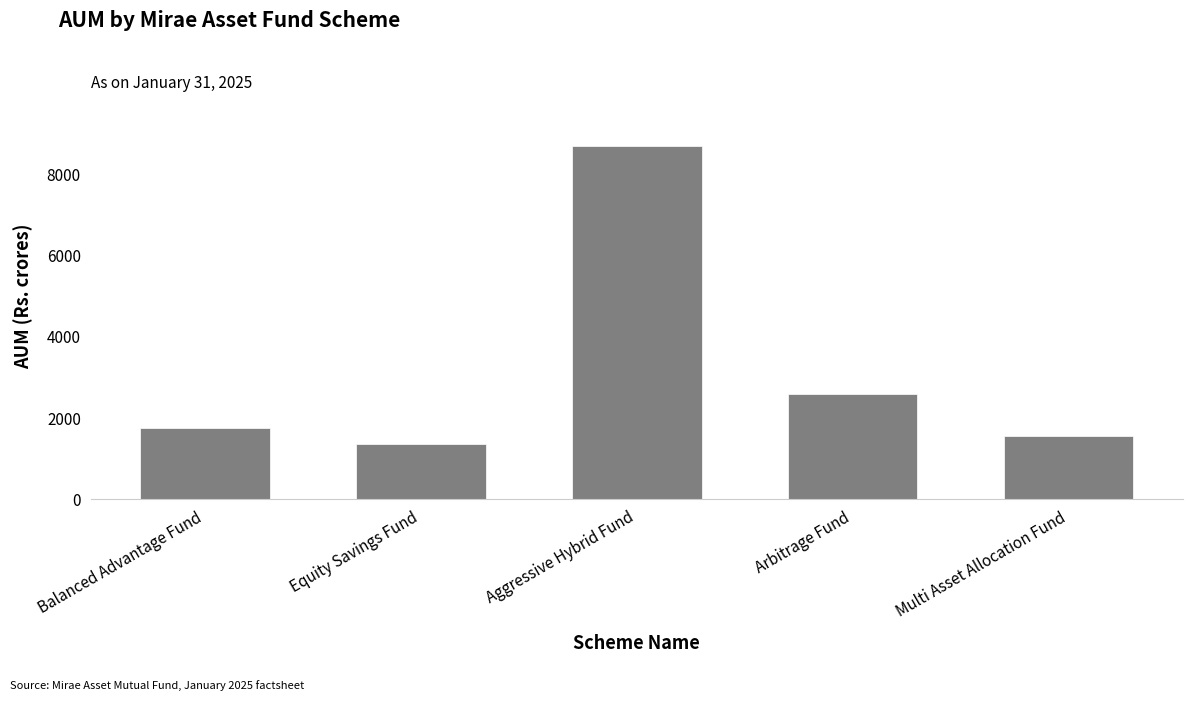

How many values are below 1751?

2